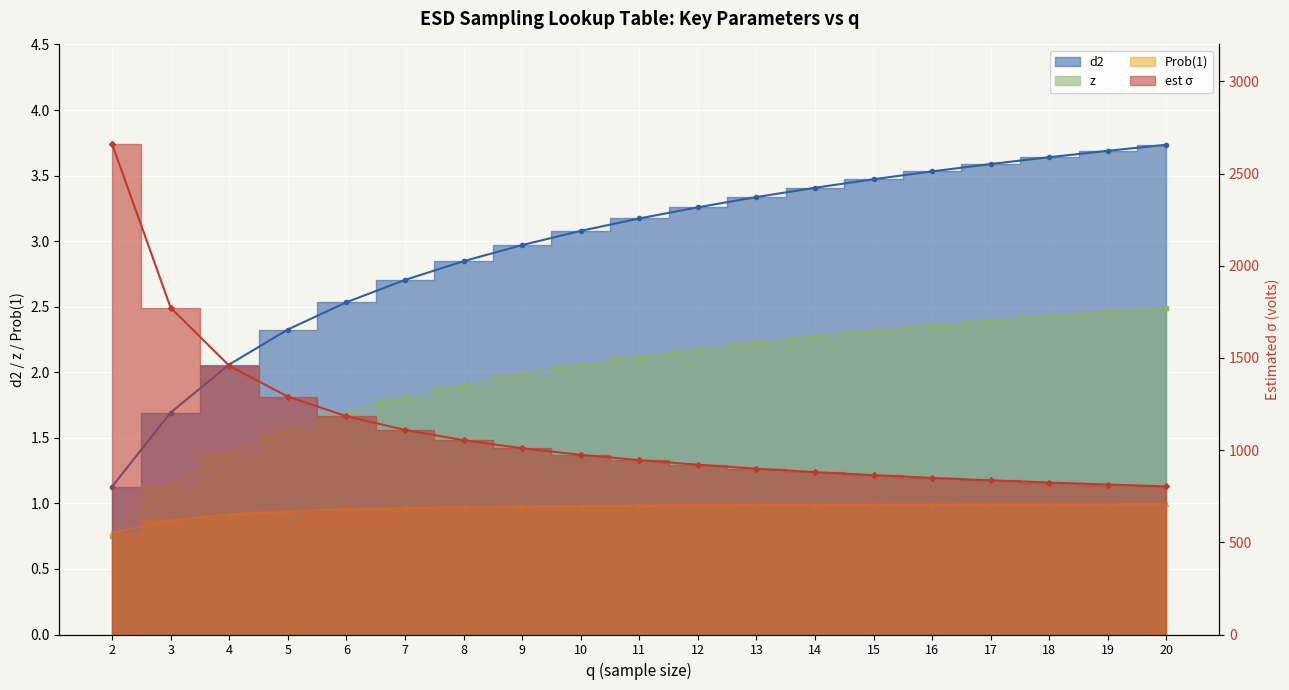

Is it true that Prob1 equals 0.4 at 11?

False